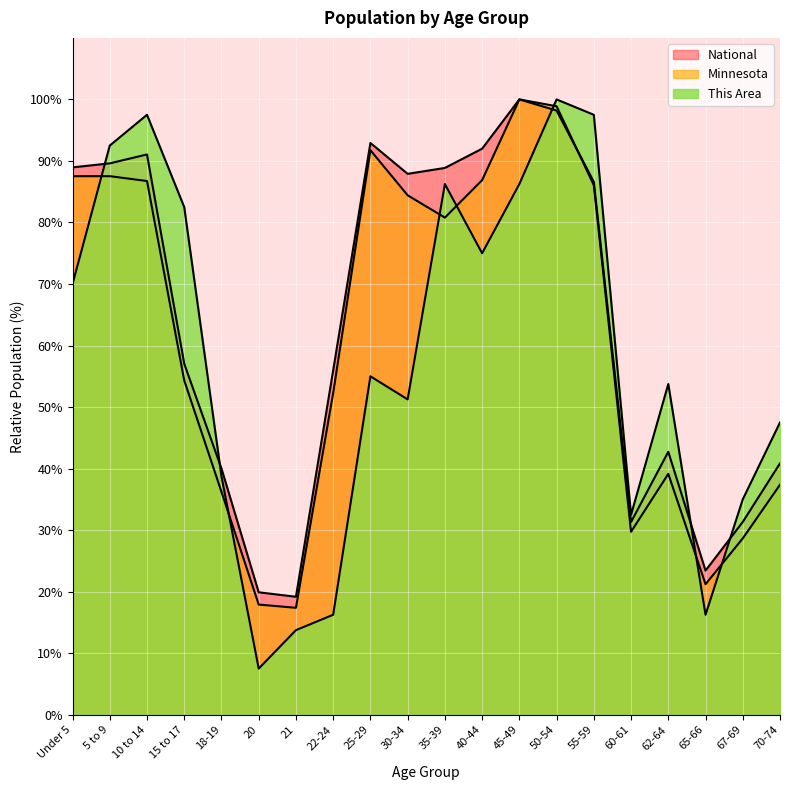

At 30-34, list the series in order from smallest to largest.

This Area, Minnesota, National